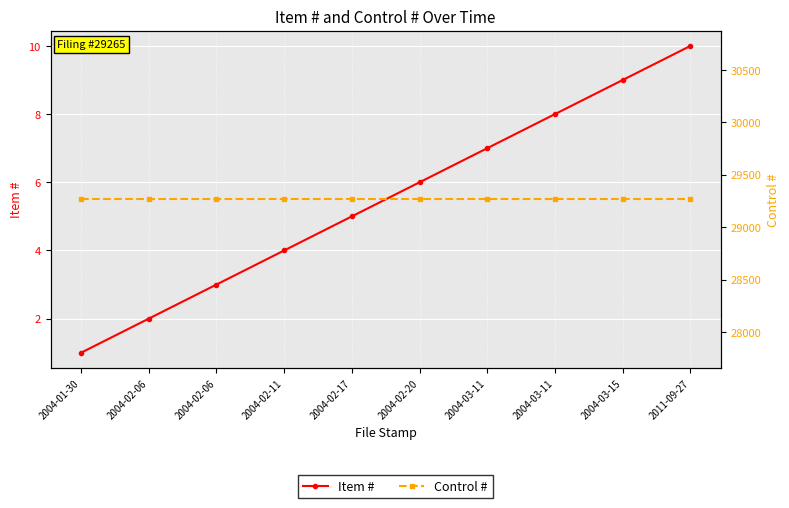

True or false: Item # has more than 0 interior local peaks.

False